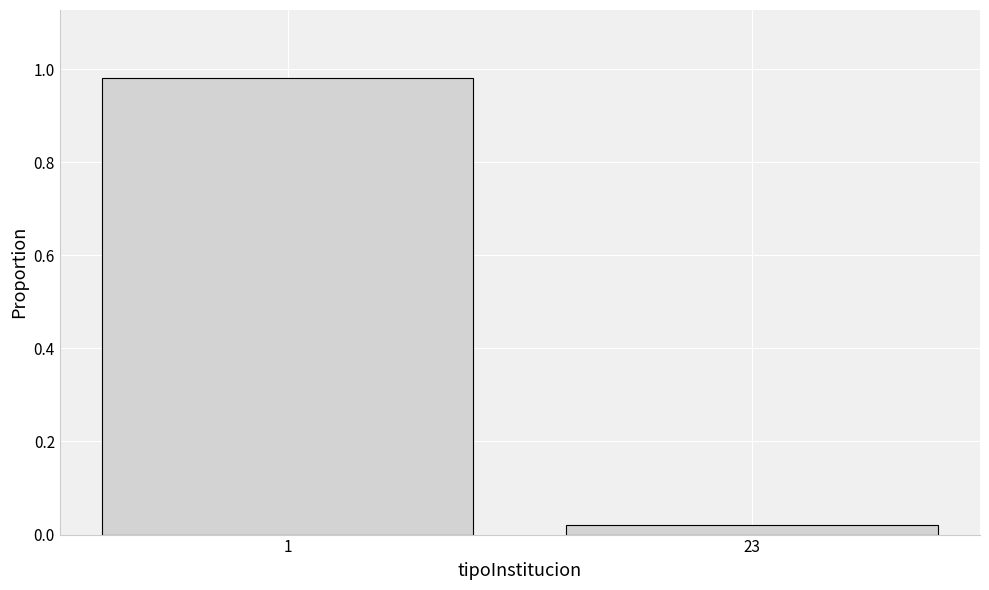

Rank the categories by value from lowest to highest.

23, 1